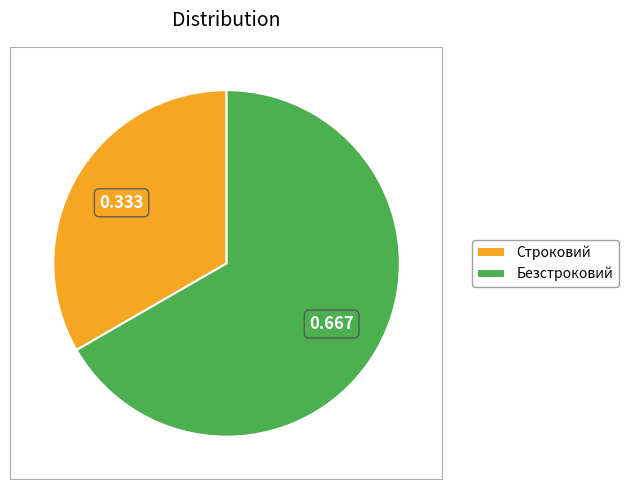

Does any single category account for the majority?

Yes